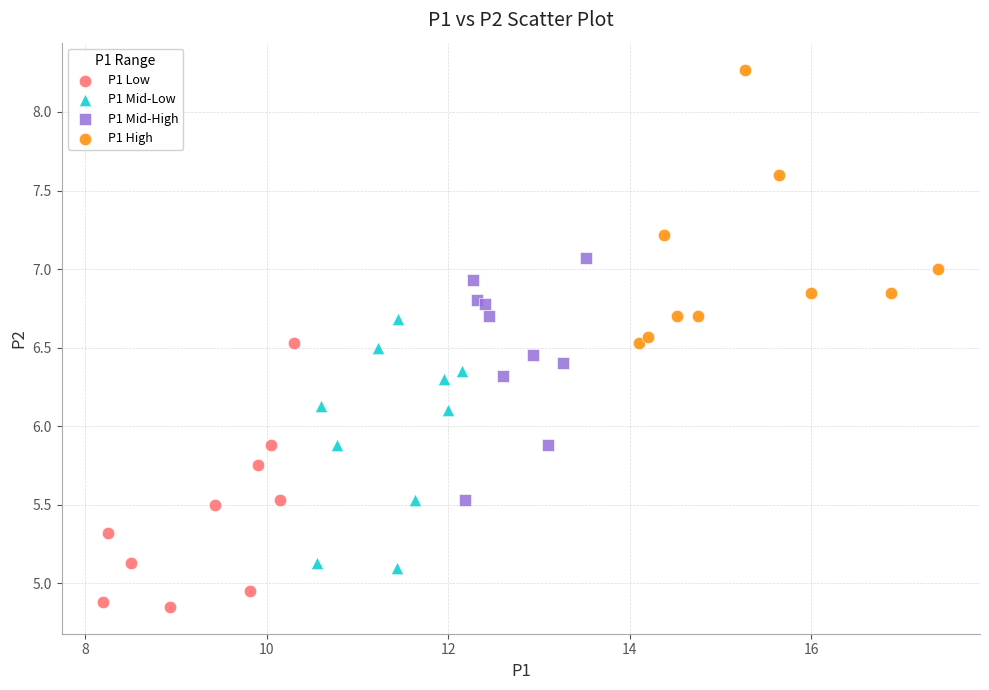

Which series contains the lowest Y value?

P1 Low